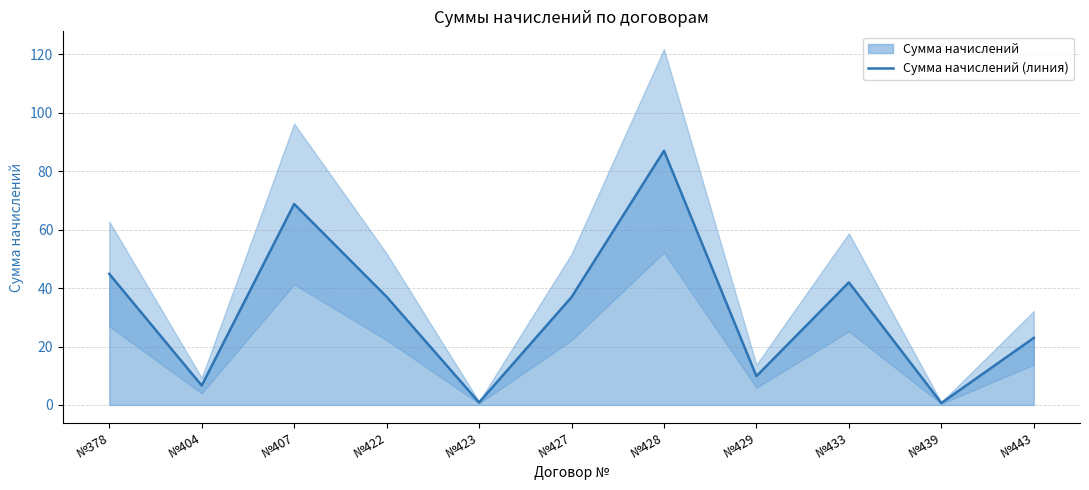

Where does the data first go above 36?

№378